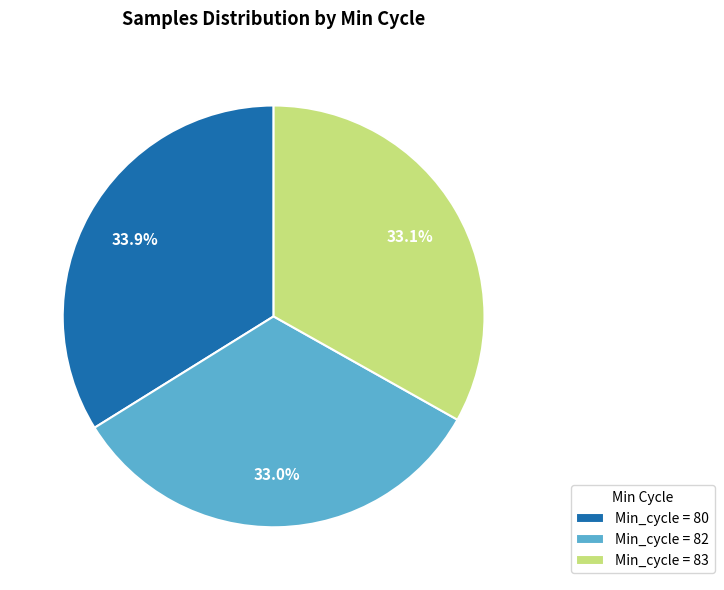

How many slices are in this pie chart?

3